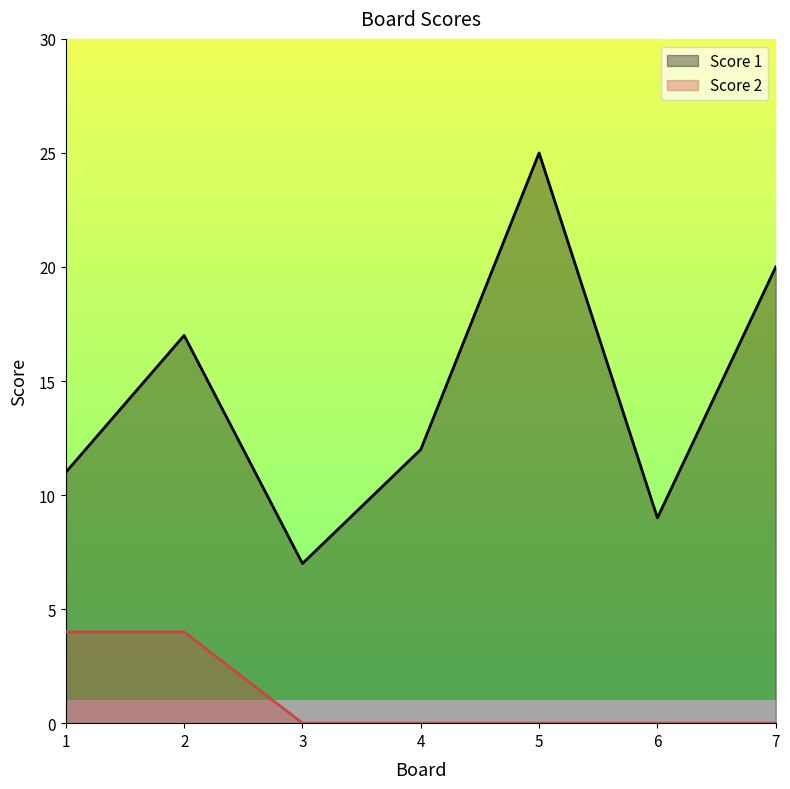

How many values in the Score 1 series are below 12?

3